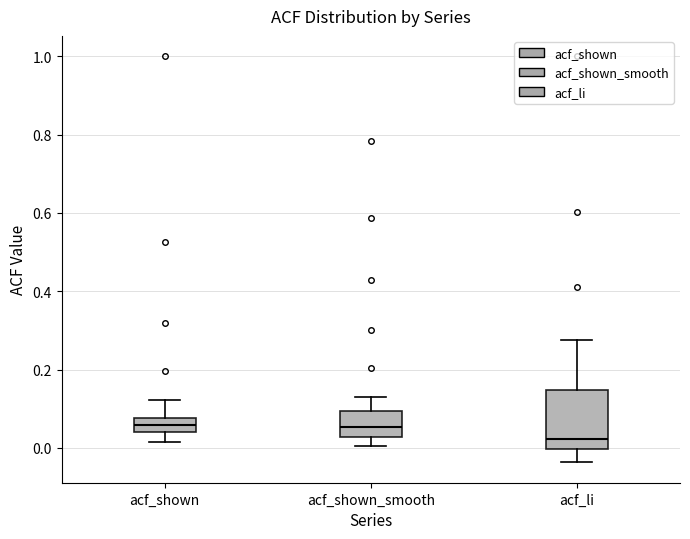

Reading left to right, transcribe this box plot: for each box, give where its median line is, the range the box spans, and where its two whiskers end, as read against the y-axis. The values are not printed on the chart, so give them approximately, as read against the axis.

acf_shown: median 0.06, box 0.04 to 0.08, whiskers 0.02 to 0.12
acf_shown_smooth: median 0.06, box 0.02 to 0.10, whiskers 0.00 to 0.14
acf_li: median 0.02, box 0.00 to 0.14, whiskers -0.04 to 0.28